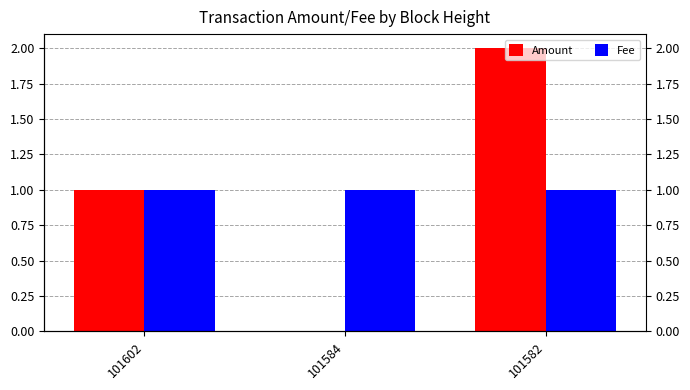

At how many categories does at least one series exceed 1?

1